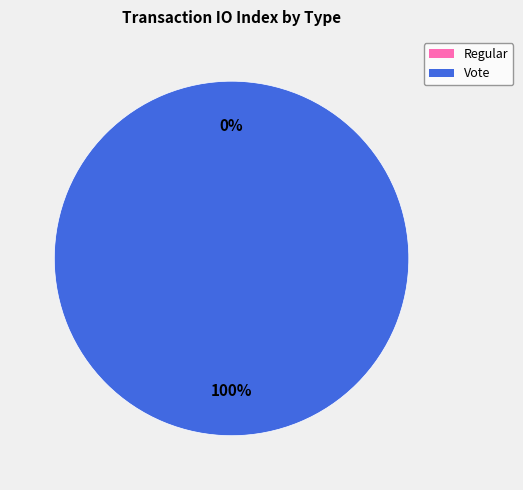

Combined, do Regular and Vote account for over 50%?

Yes